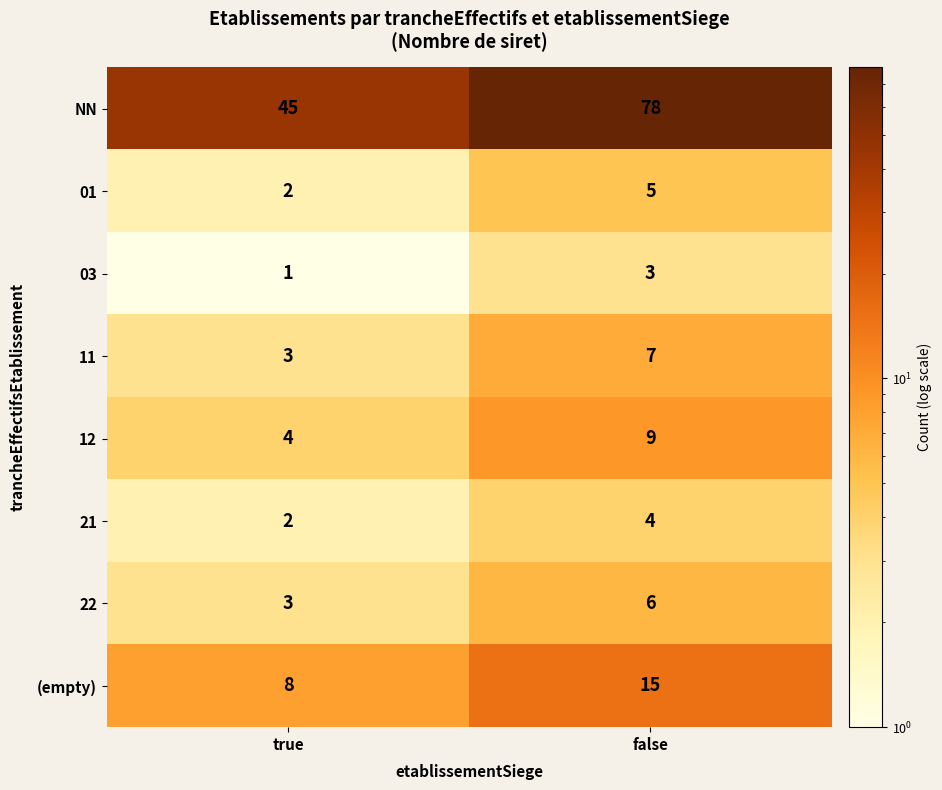

What value does the NN series have at true?

45